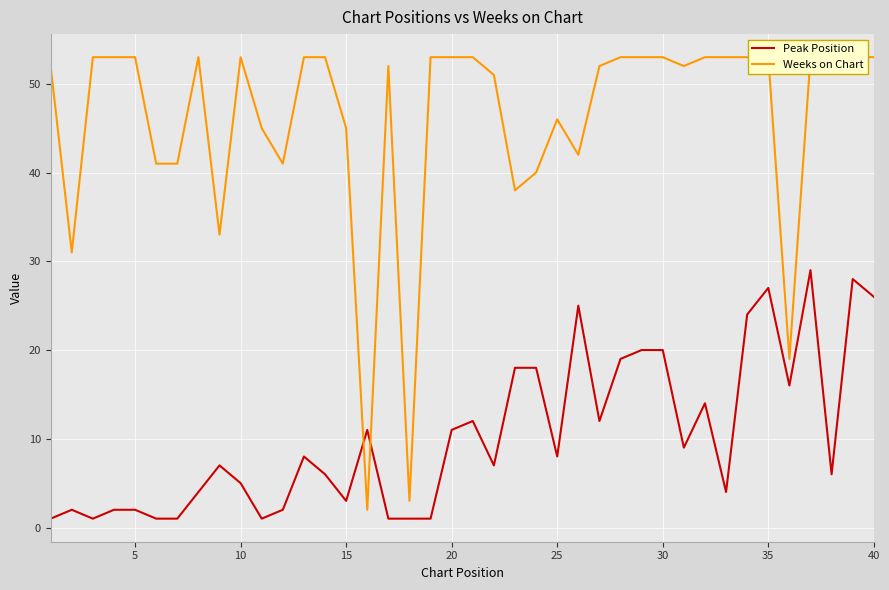

Is it true that Peak Position equals 5 at 10?

True